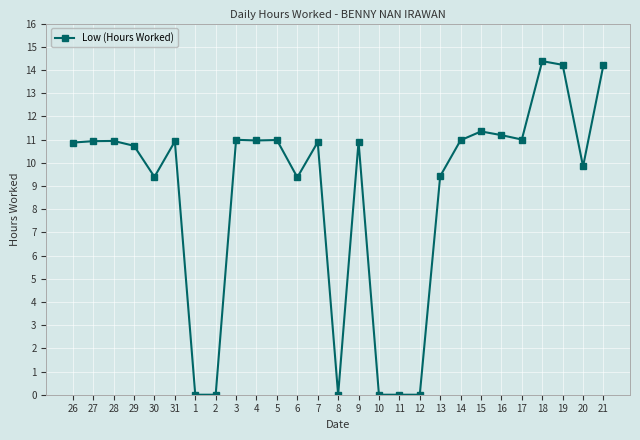

What is the change in value from 31 to 21?

+3.3